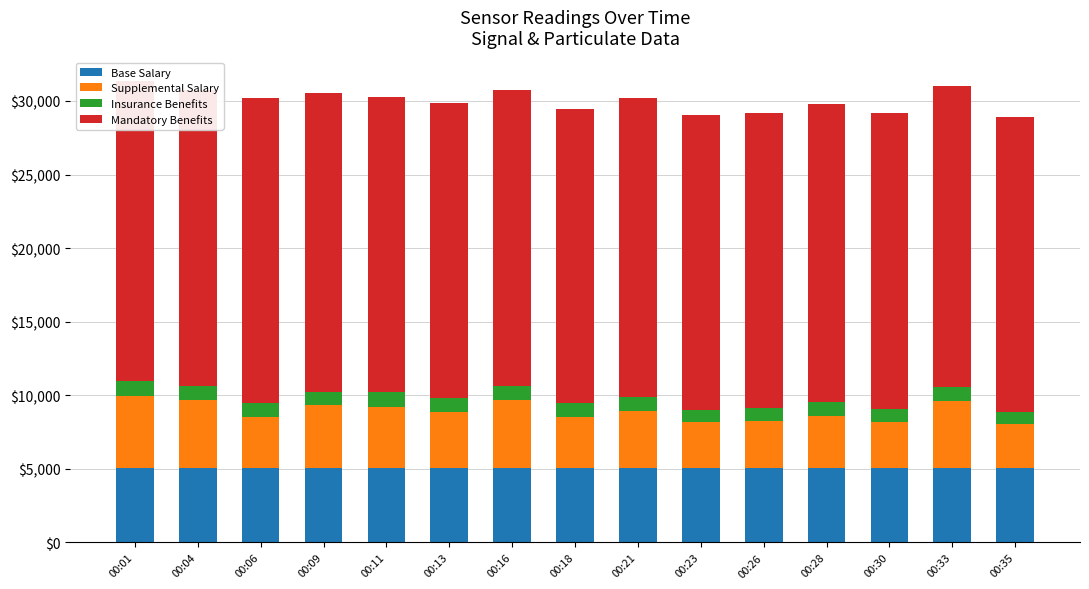

What is the lowest value of the Base Salary series?

5073.8